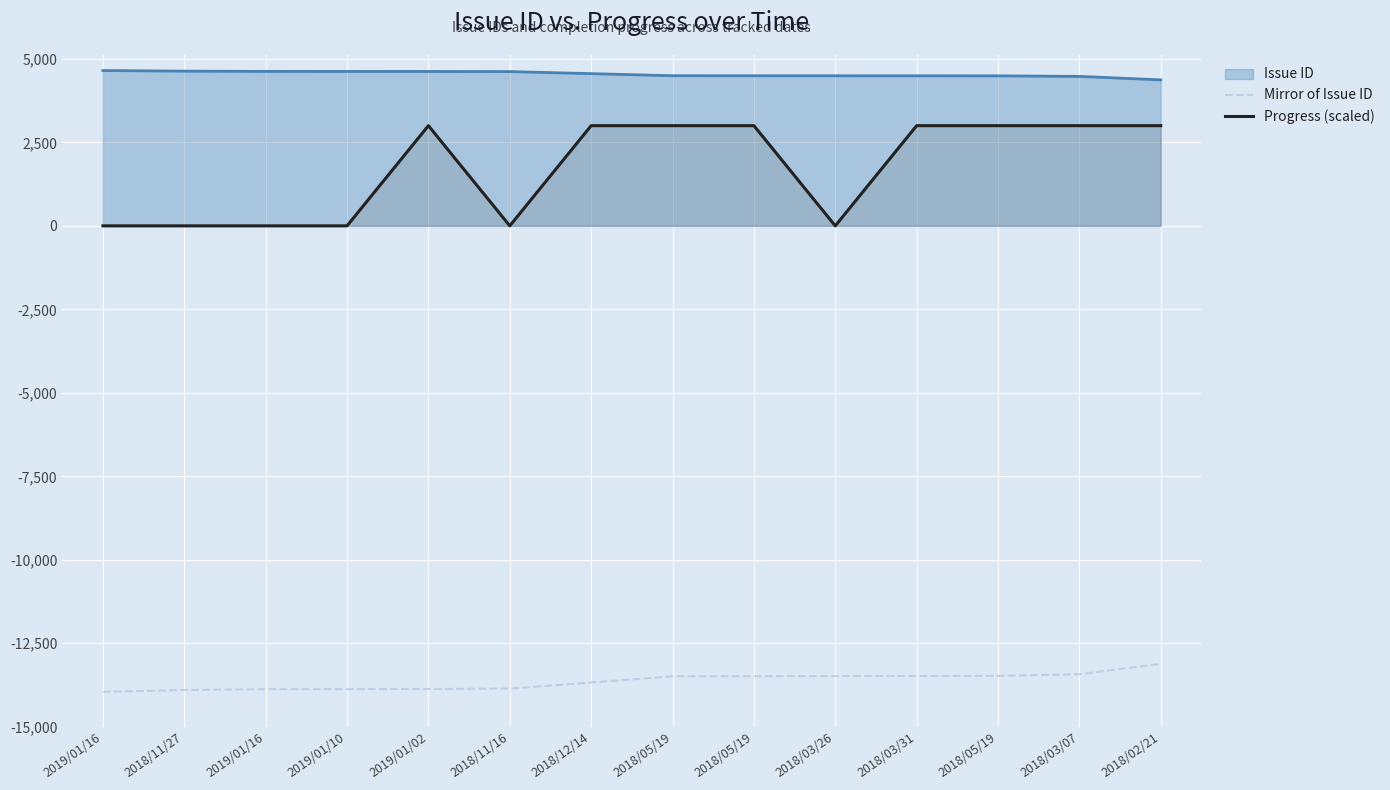

What is the label of the 4th point from the left?

2019/01/10